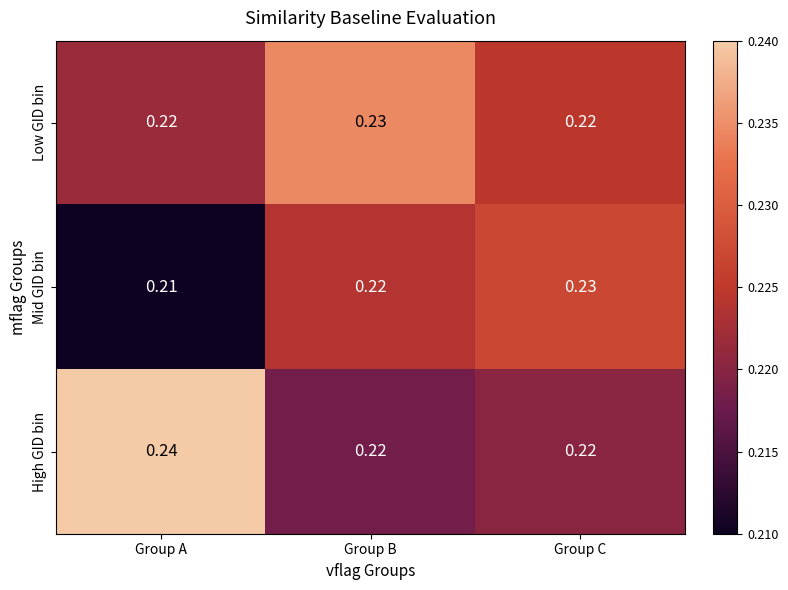

Where is Mid GID bin nearest to the value 0?

Group A